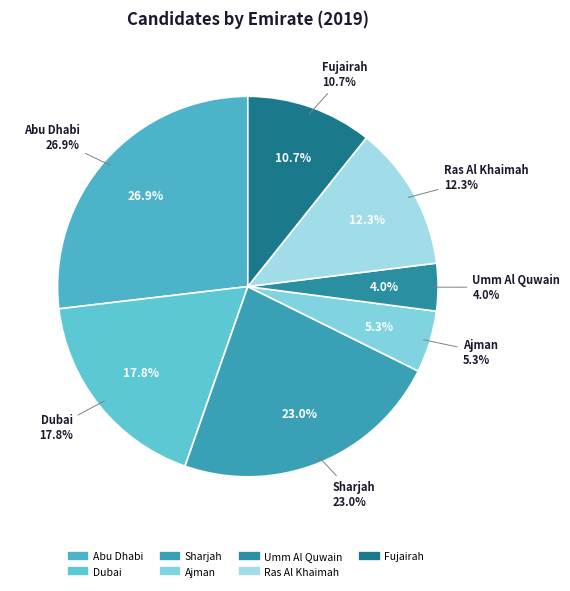

Is it true that Ajman is 5% of the pie?

True